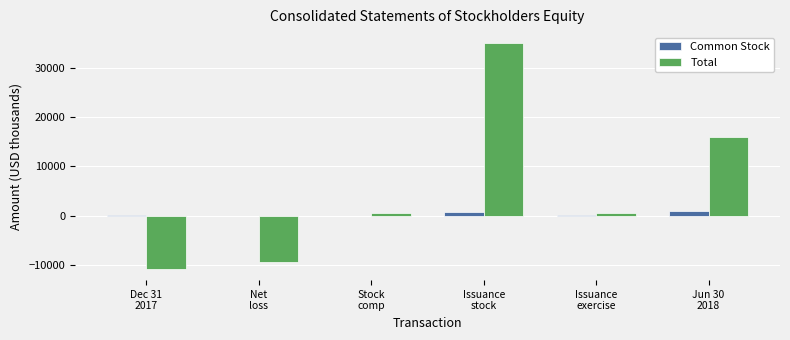

How many series are shown in this chart?

2